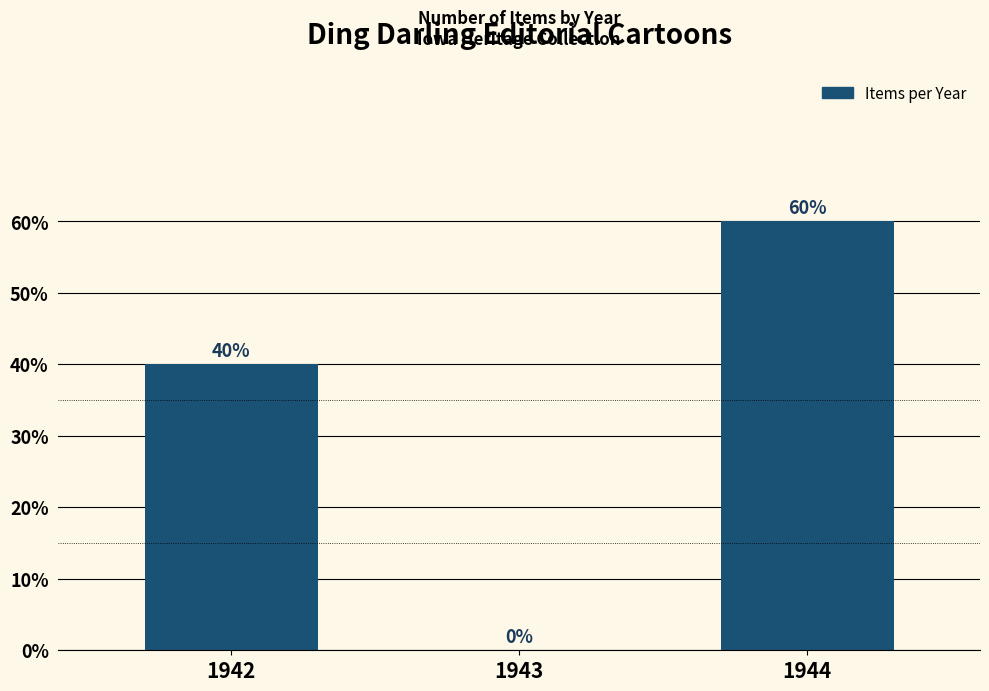

True or false: the data shows 9 at 1944.

False